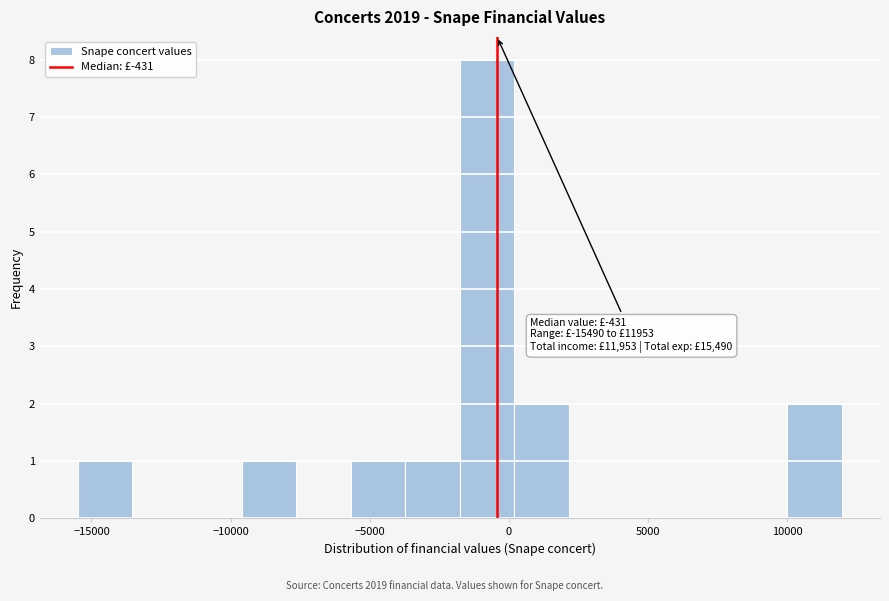

Around what value on the x-axis is the tallest bar? Give the approximate position of its centre, as read against the axis.

-1000